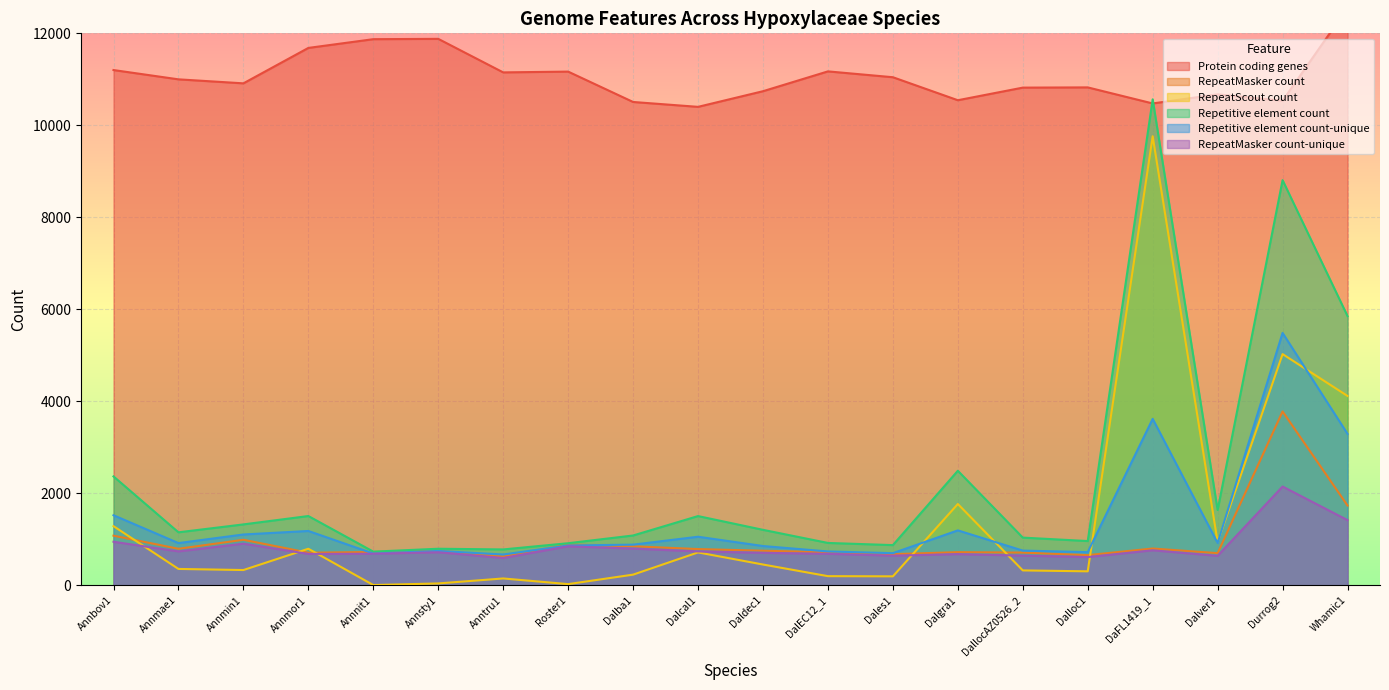

What position from the left is Dalloc1?

16